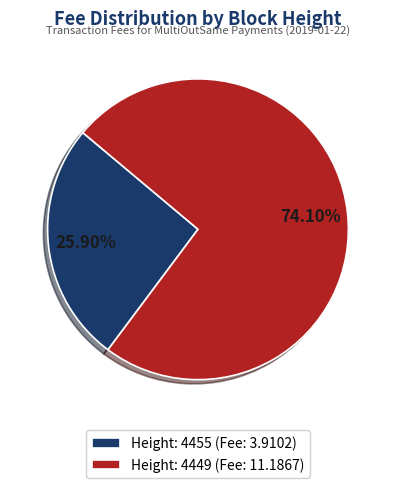

The Height: 4449 slice represents 80% of the pie. True or false?

False